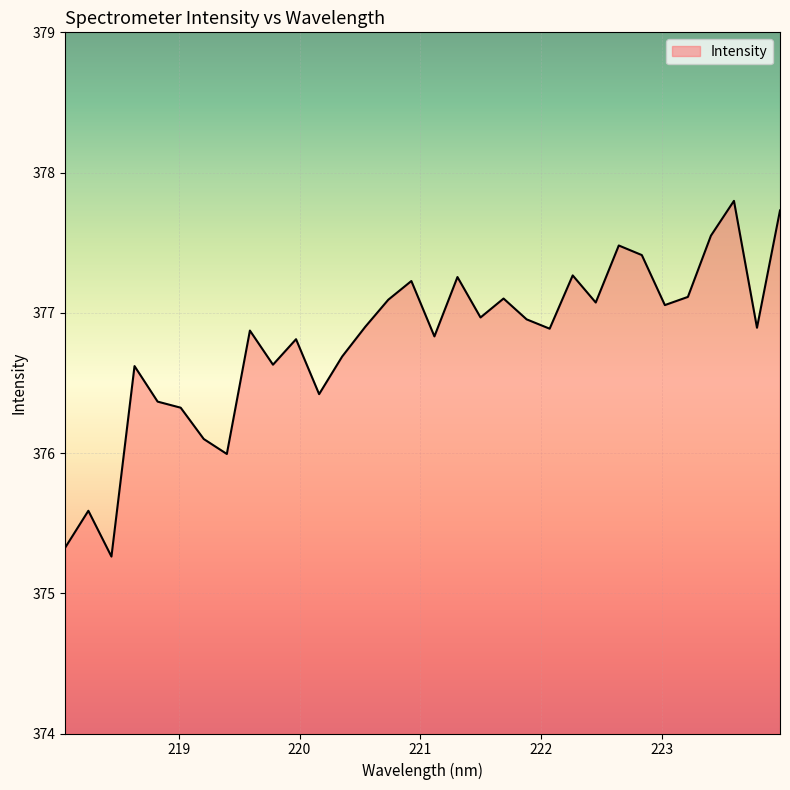

What is the difference between the maximum and minimum values?

2.5